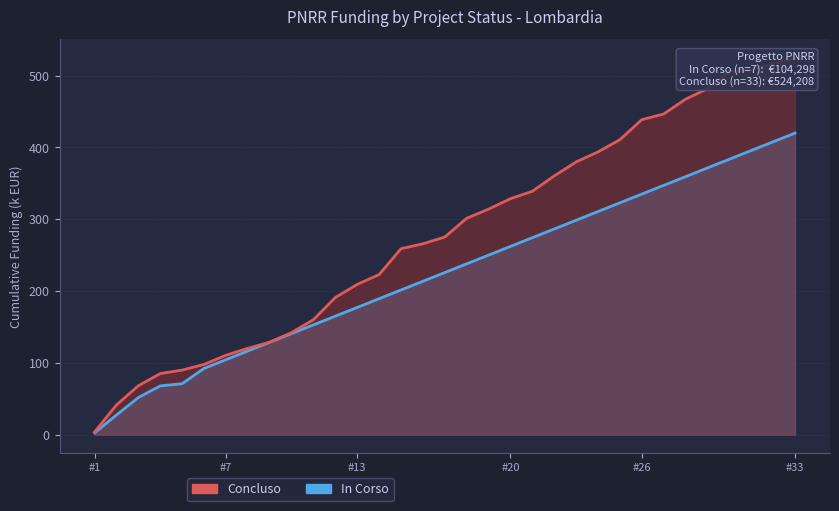

The In Corso series shows 177.1 at #13. True or false?

True